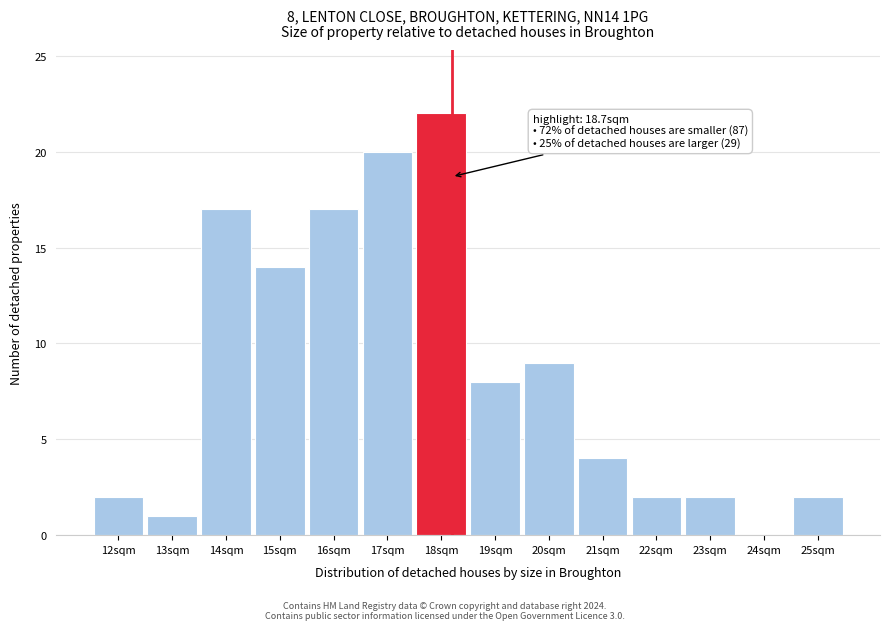

Reading left to right, list all the values displayed in this chart.

12sqm=2	13sqm=1	14sqm=17	15sqm=14	16sqm=17	17sqm=20	18sqm=22	19sqm=8	20sqm=9	21sqm=4	22sqm=2	23sqm=2	24sqm=0	25sqm=2